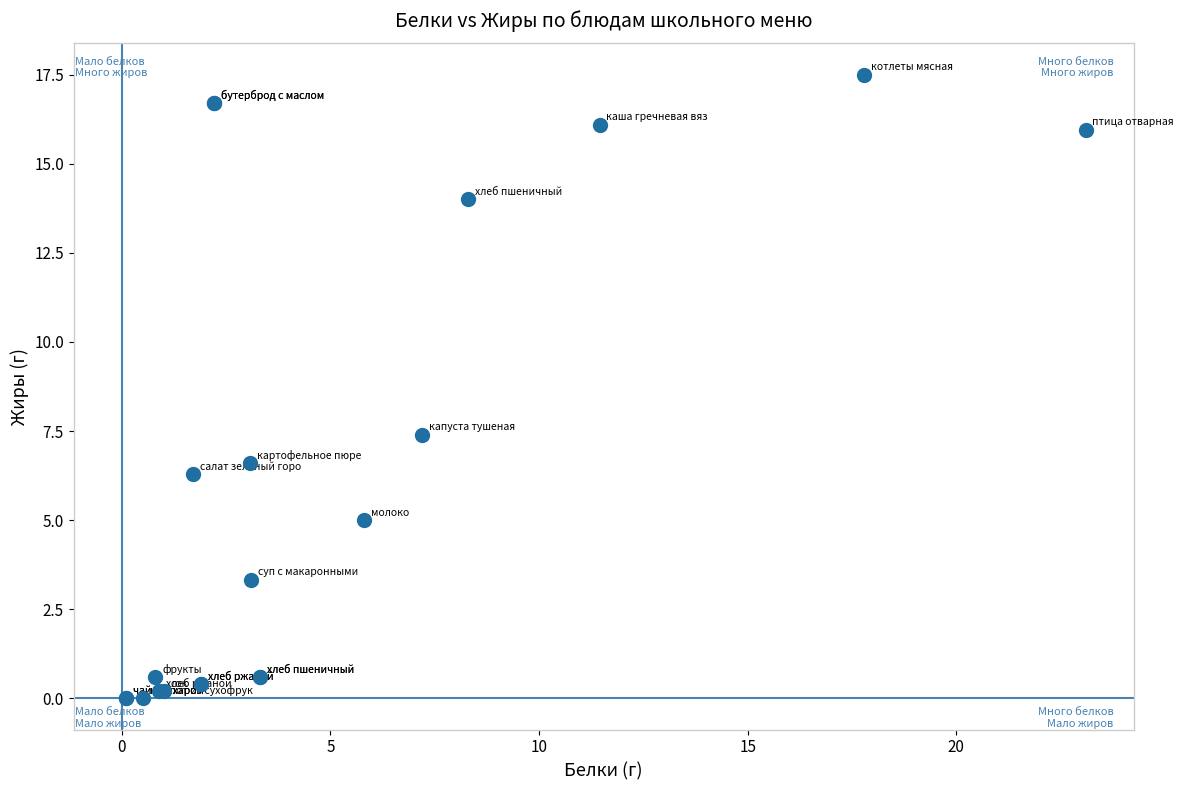

What Y value in the scatter plot is closest to 8?

7.4